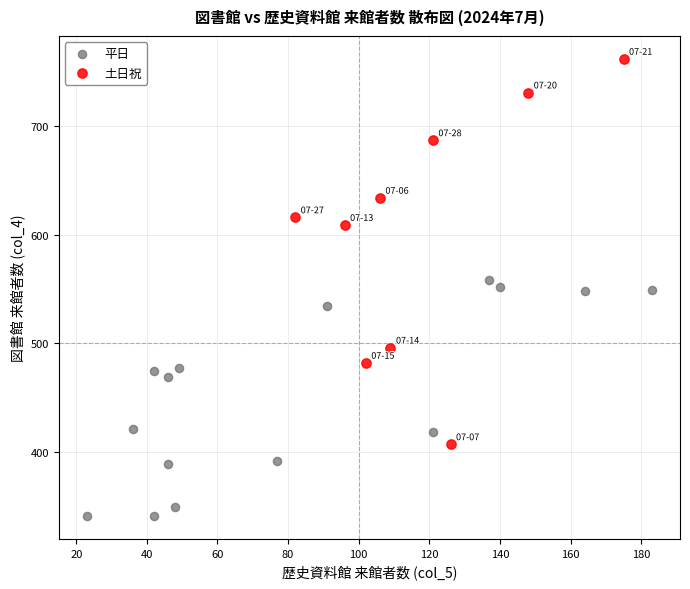

Which series has the largest Y range (max minus min)?

土日祝